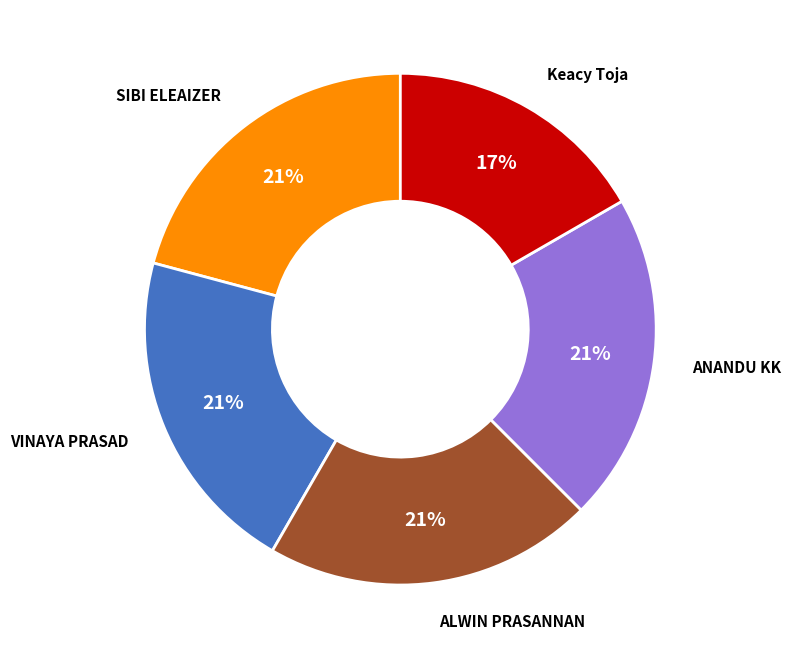

Is there any slice that represents more than half of the pie?

No